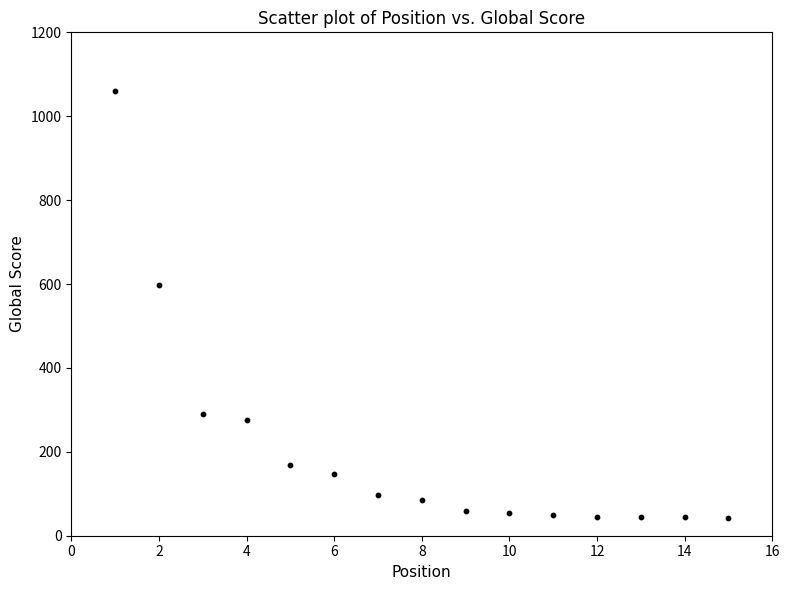

What Y value in the scatter plot is closest to 551?

597